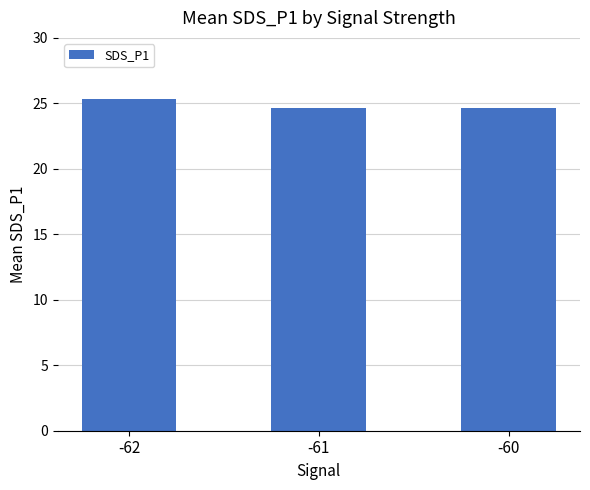

Is it true that the value at -60 is 24.6?

True